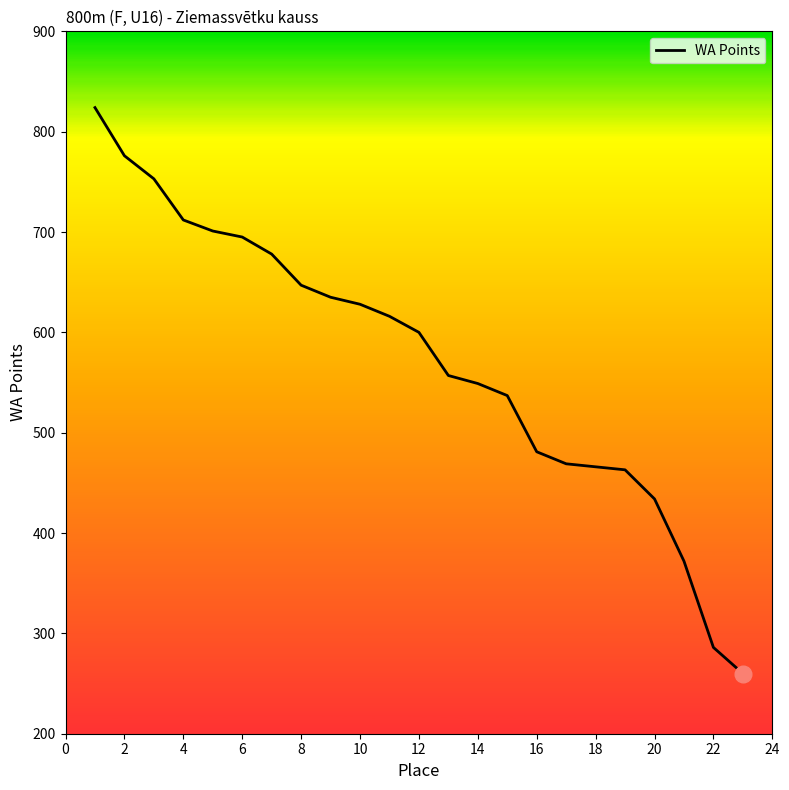

What is the smallest value displayed?

260